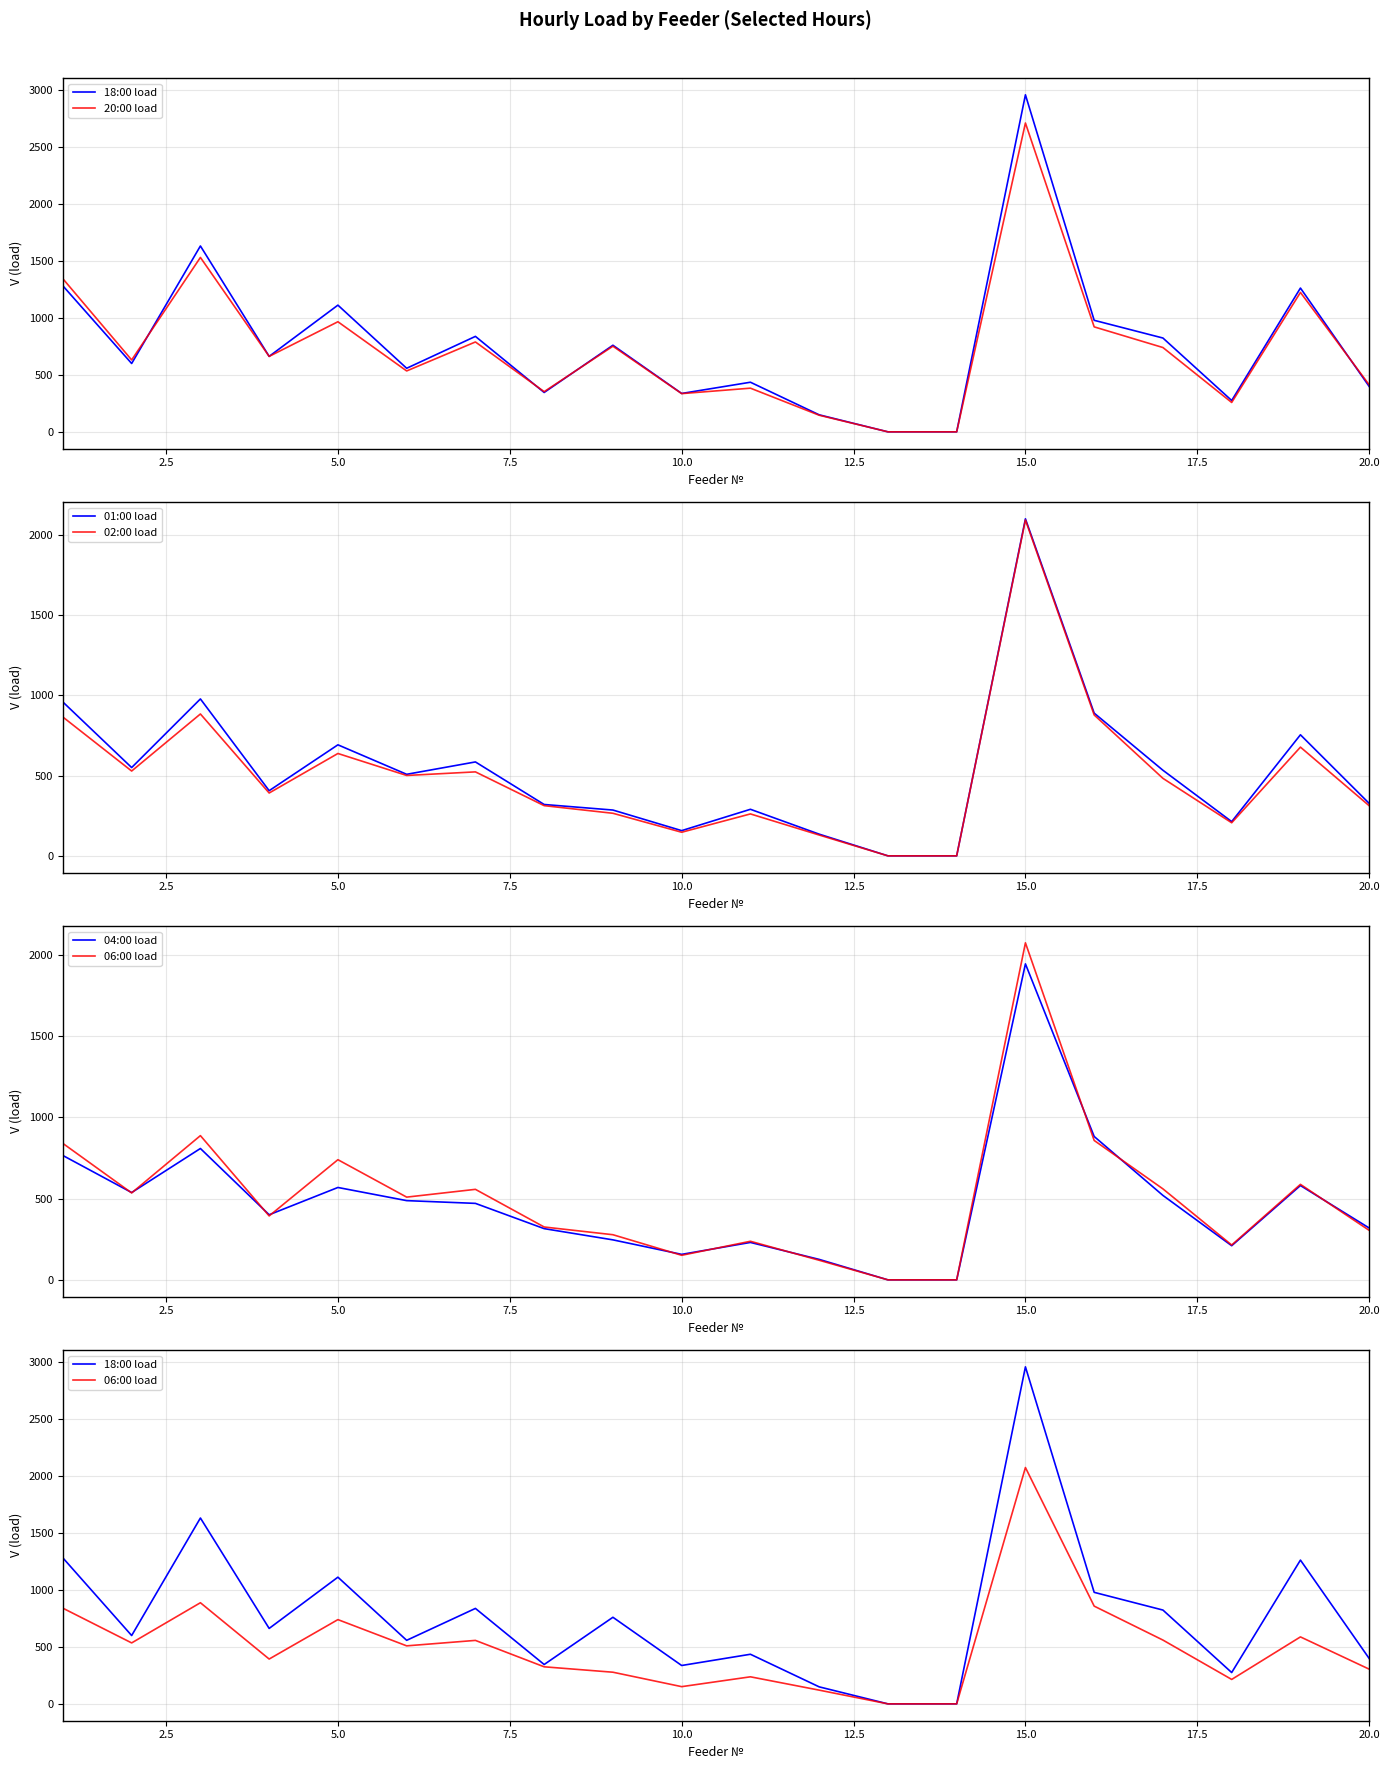

How many interior local valleys does the 18:00 load series have?

6